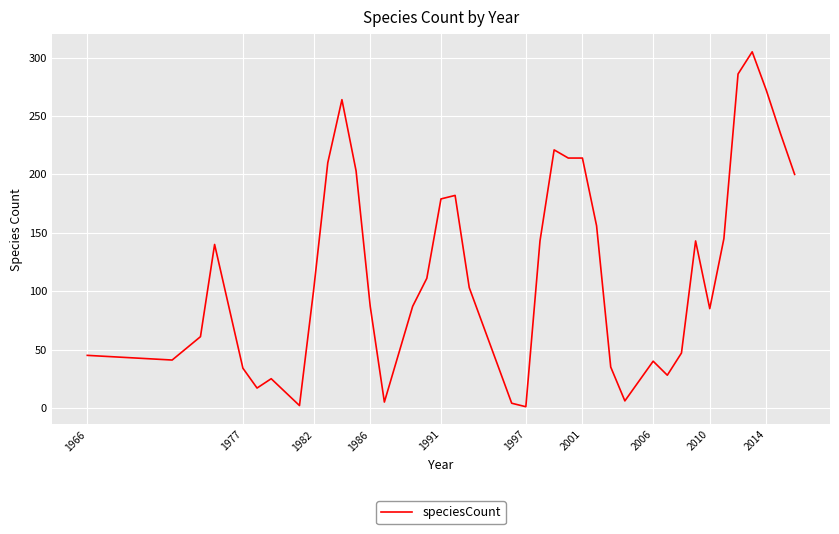

What is the maximum value shown in the chart?

305